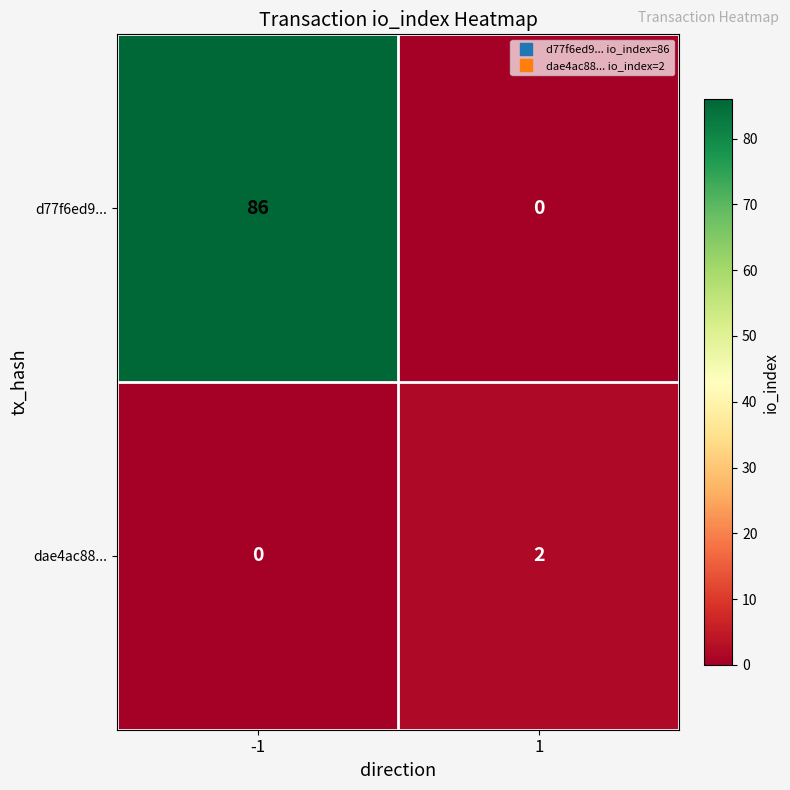

Which series has the widest spread of values?

d77f6ed9...